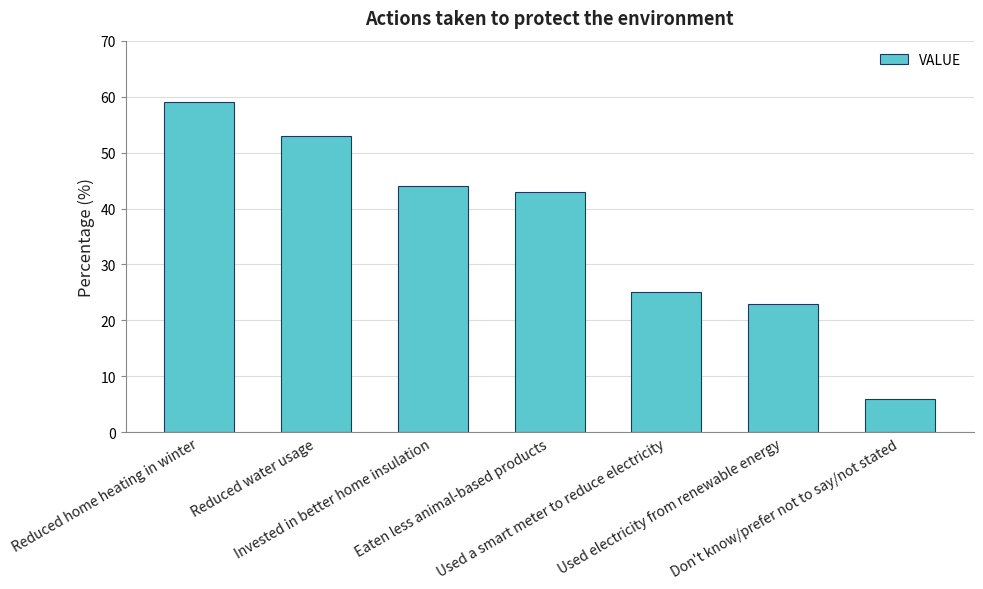

List the labels in order of value, largest first.

Reduced home heating in winter, Reduced water usage, Invested in better home insulation, Eaten less animal-based products, Used a smart meter to reduce electricity, Used electricity from renewable energy, Don't know/prefer not to say/not stated